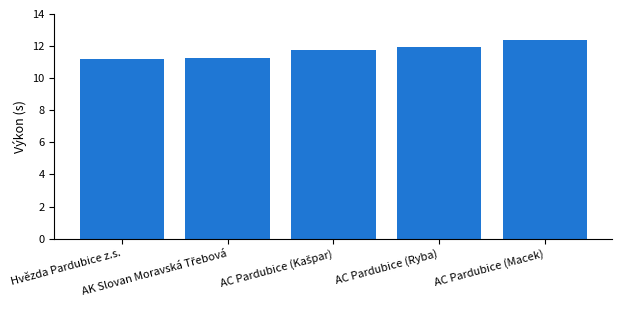

Count the number of data series in this chart.

1